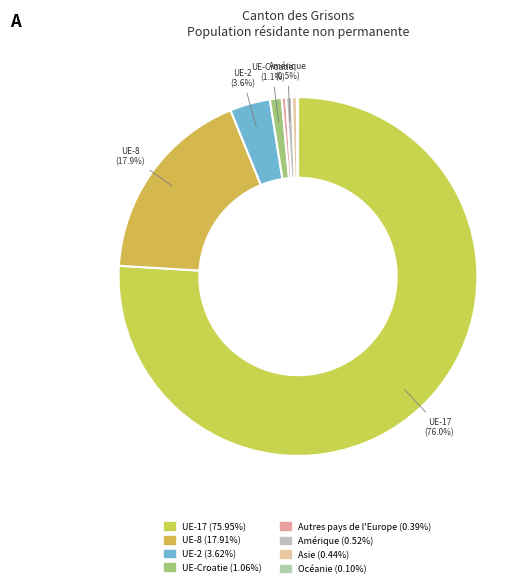

Is there any slice that represents more than half of the pie?

Yes